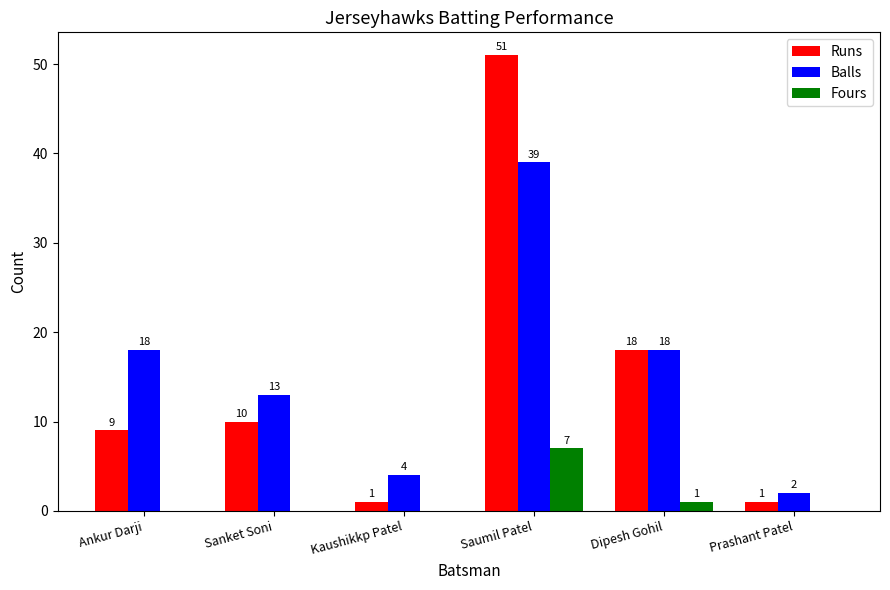

Where is Runs nearest to the value 26?

Dipesh Gohil